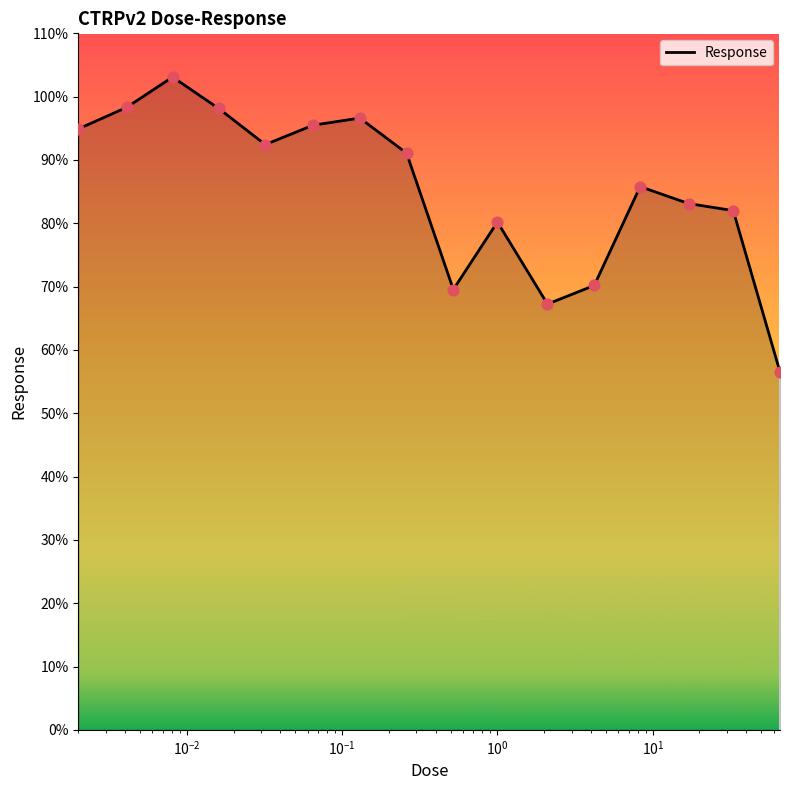

What is the difference between the maximum and minimum values?

46.6